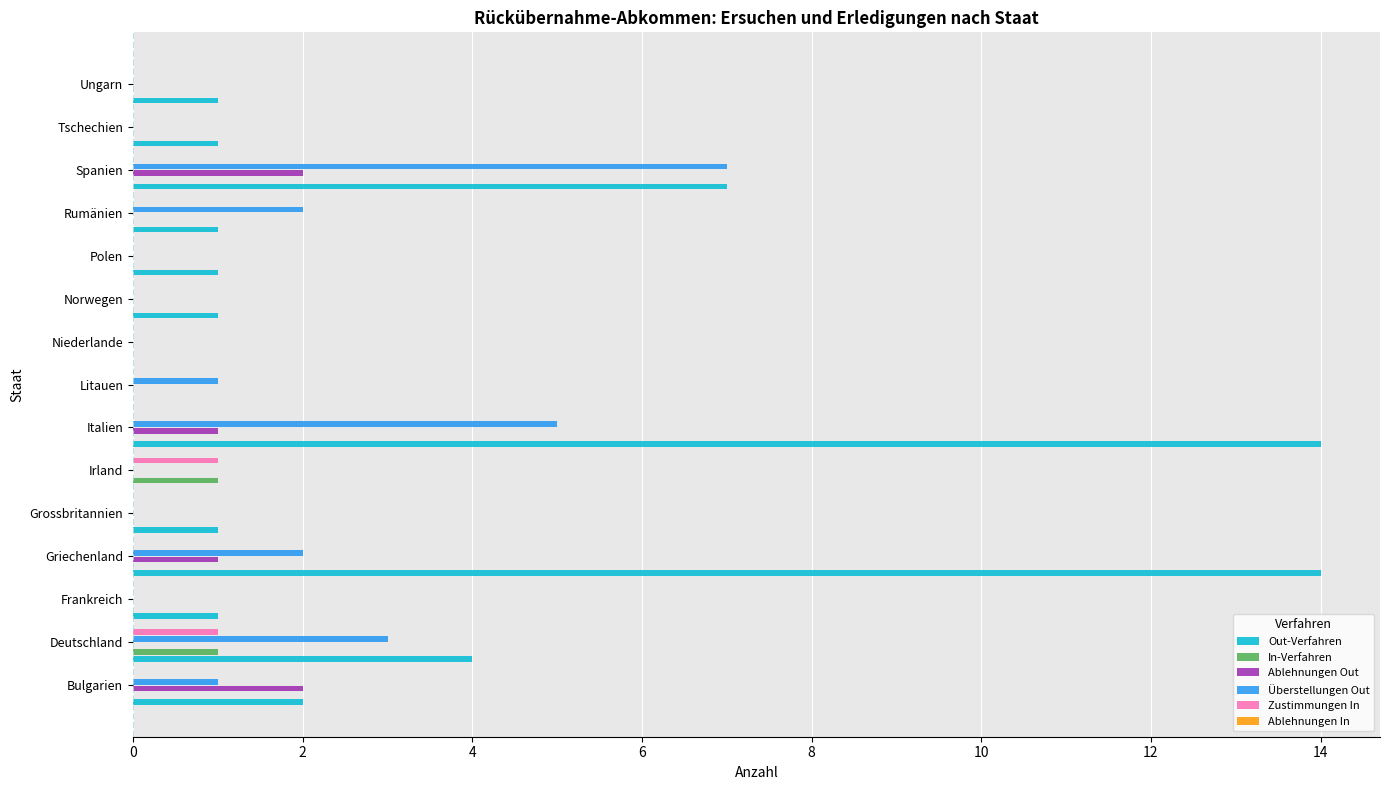

True or false: Ablehnungen Out has a value of 1 at Litauen.

False